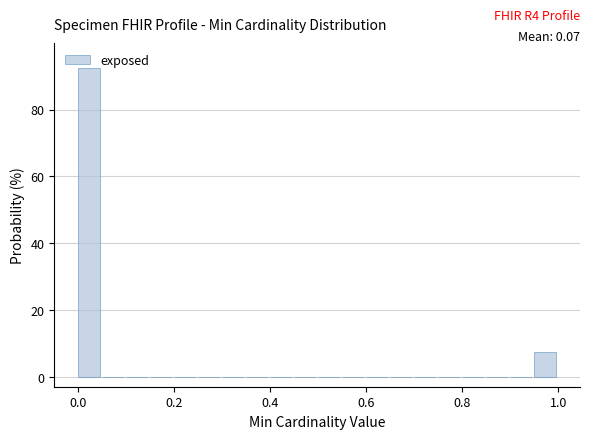

Read against the x-axis, roughly where is the centre of the tallest bar?

0.02